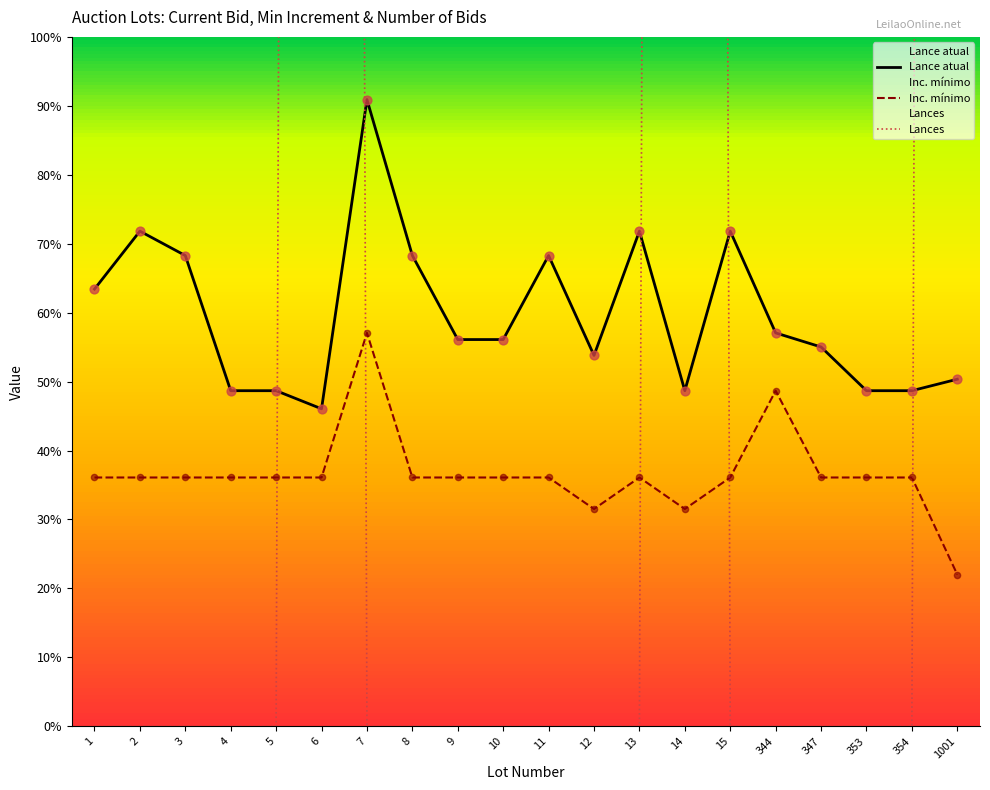

Which series has the largest total across all categories?

Lances